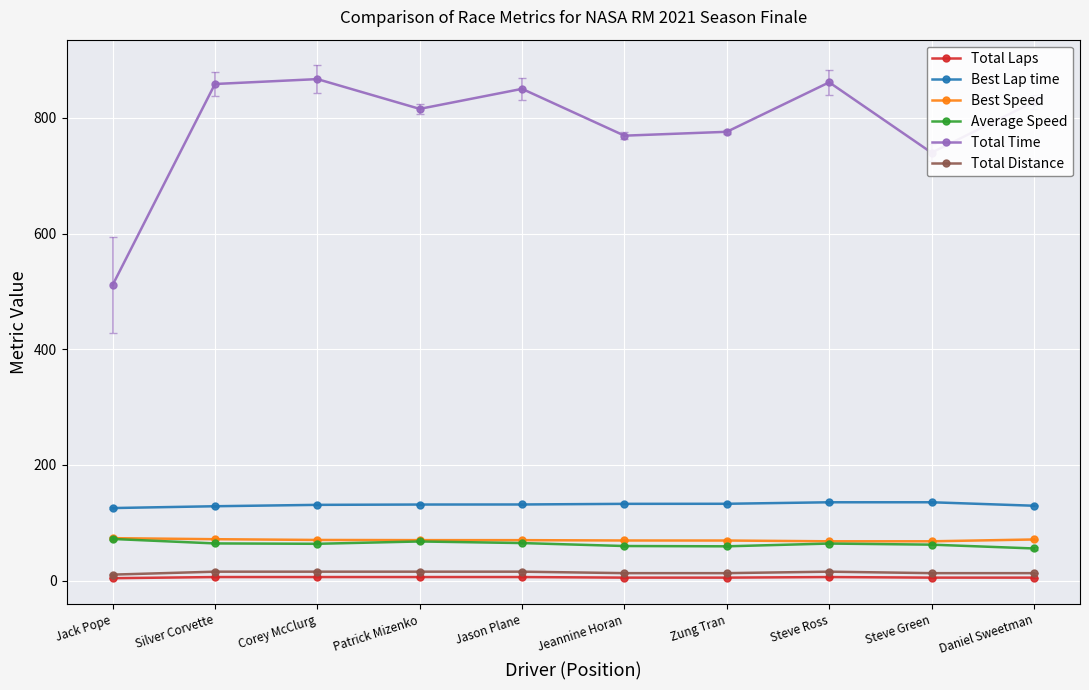

True or false: Average Speed and Best Lap time intersect in this chart.

False